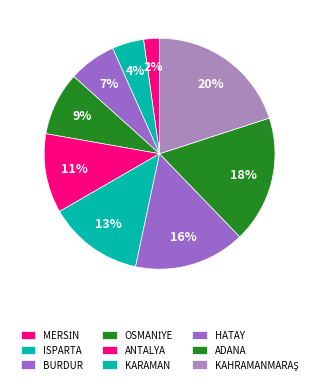

Does HATAY represent more than half of the total?

No